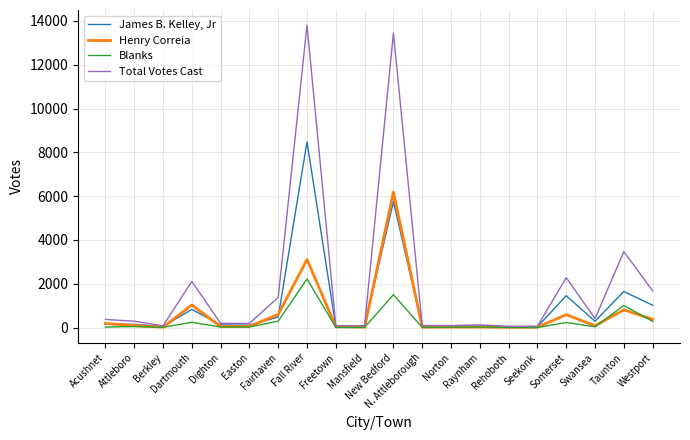

Rank the series by their maximum value, from highest to lowest.

Total Votes Cast, James B. Kelley, Jr, Henry Correia, Blanks